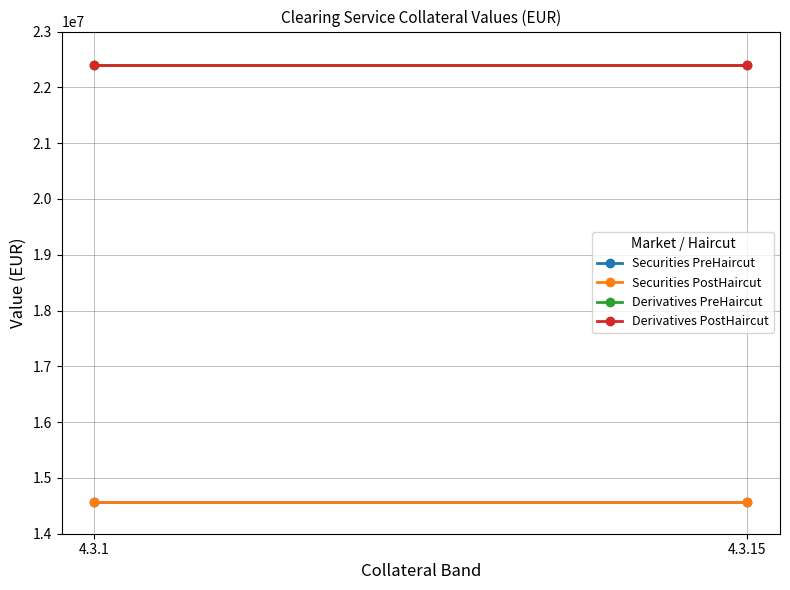

What is the sum of the Derivatives PreHaircut values at 4.3.1 and 4.3.15?

44814010